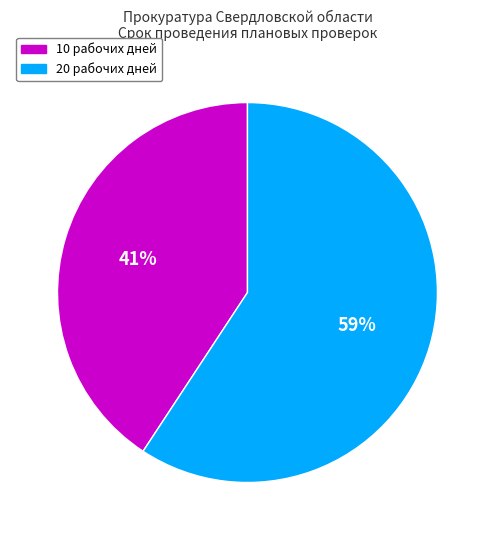

How many slices are in this pie chart?

2